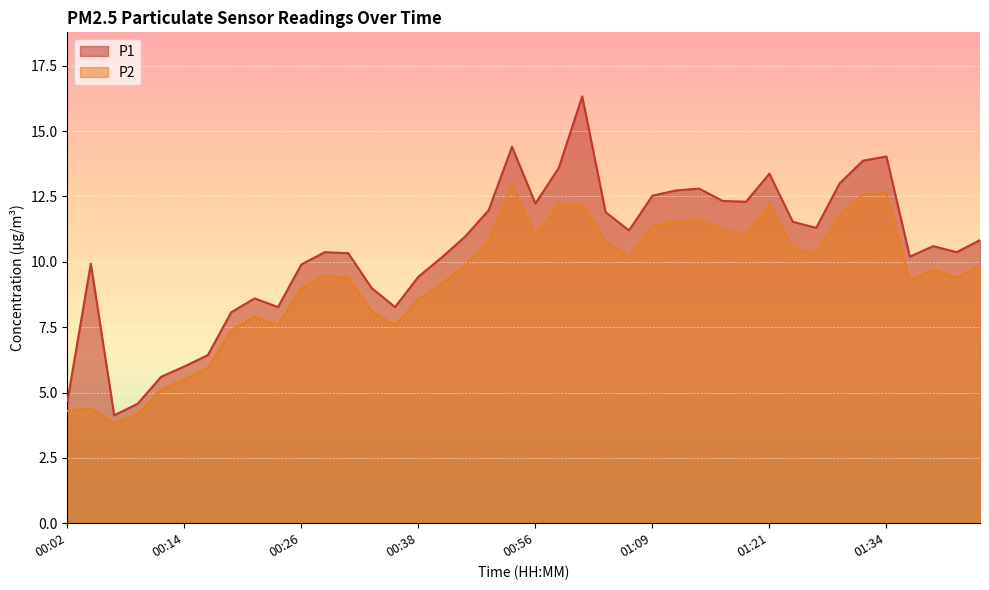

What is the label of the 24th point from the right?

00:41